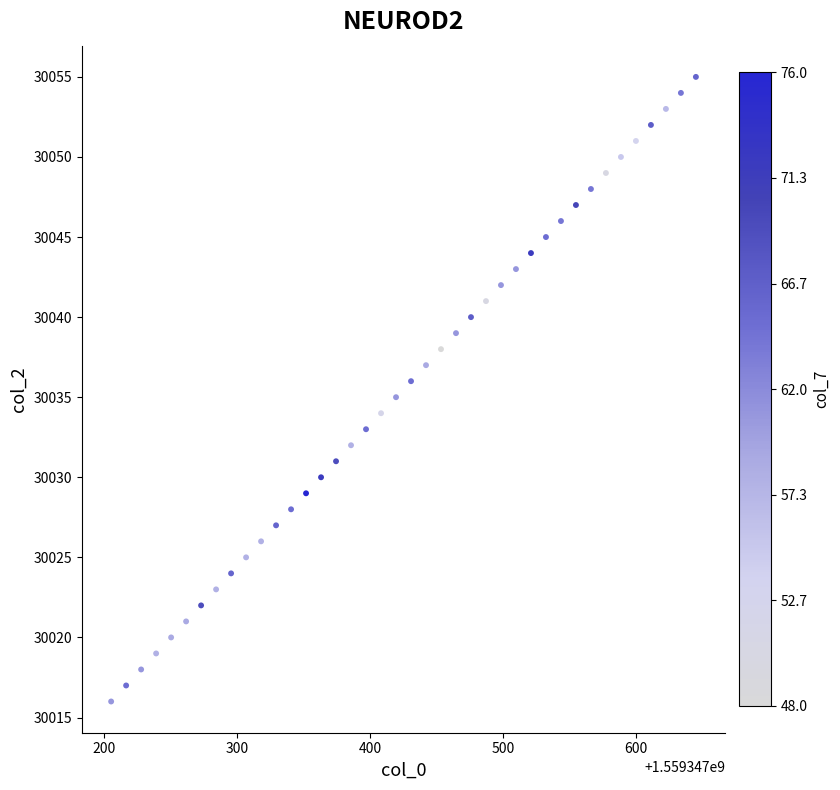

What is the range of Y values (max minus min)?

39